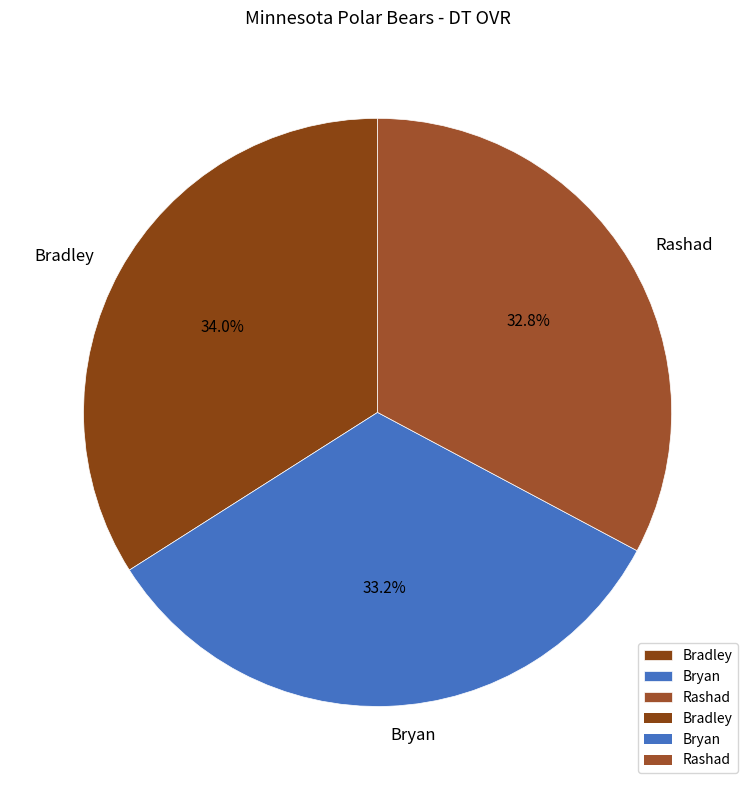

How many slices are in this pie chart?

3